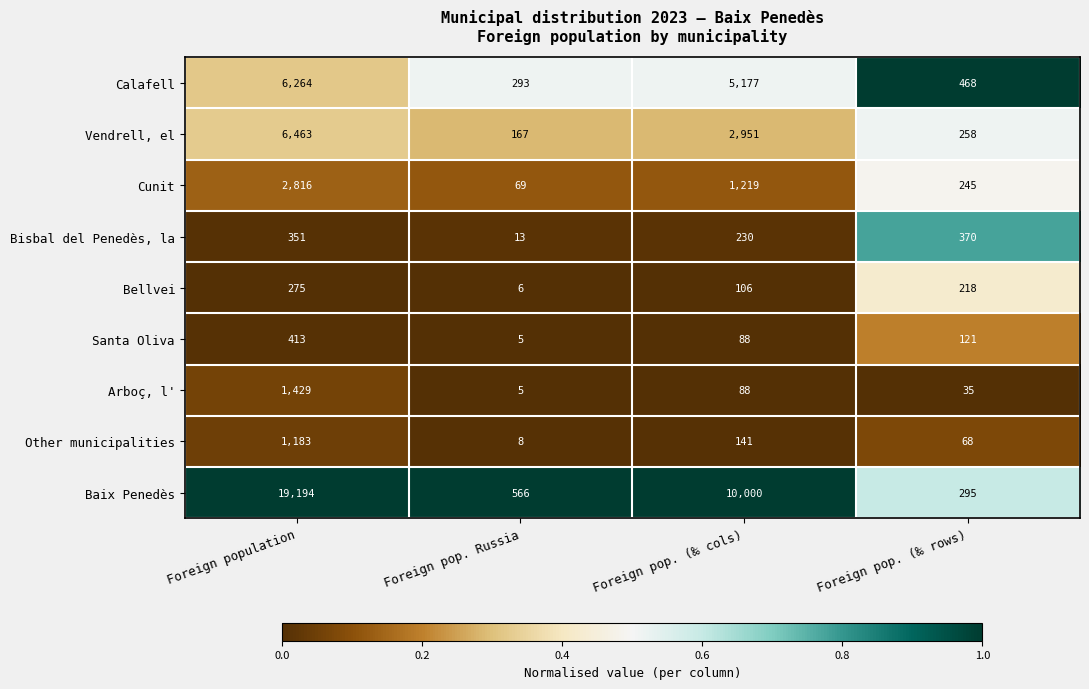

At which label is Vendrell, el closest to 3315?

Foreign pop. (‰ cols)